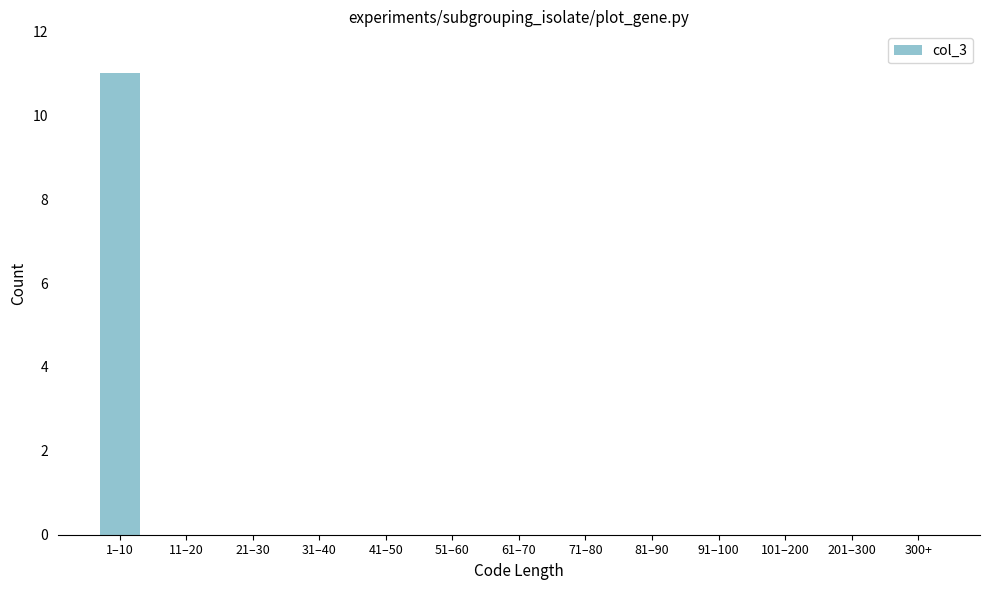

Reading right to left, list all the values displayed in this chart.

300+=0	201–300=0	101–200=0	91–100=0	81–90=0	71–80=0	61–70=0	51–60=0	41–50=0	31–40=0	21–30=0	11–20=0	1–10=11